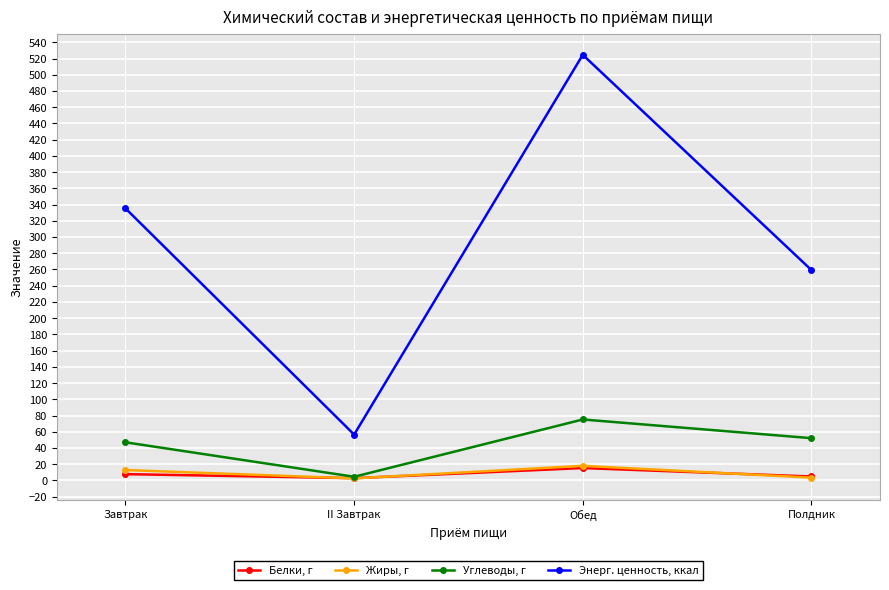

How many data points in Жиры, г are less than 12?

2